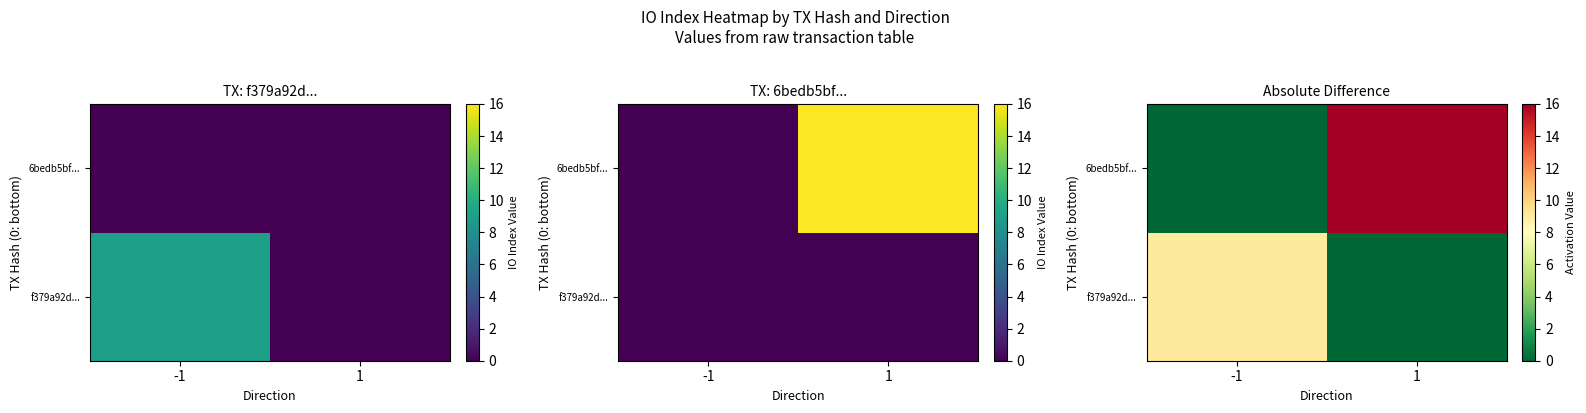

Rank the series by their maximum value, from highest to lowest.

6bedb5bf..., f379a92d...